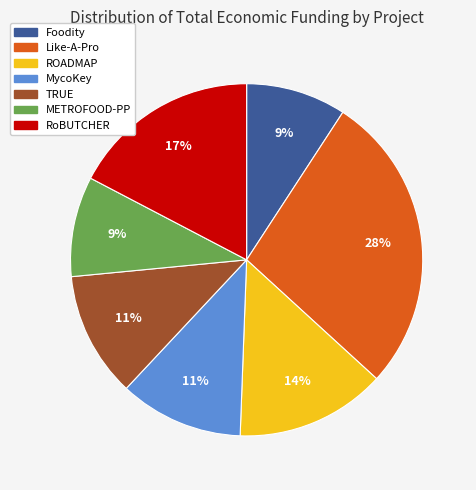

Which slice is the largest?

Like-A-Pro